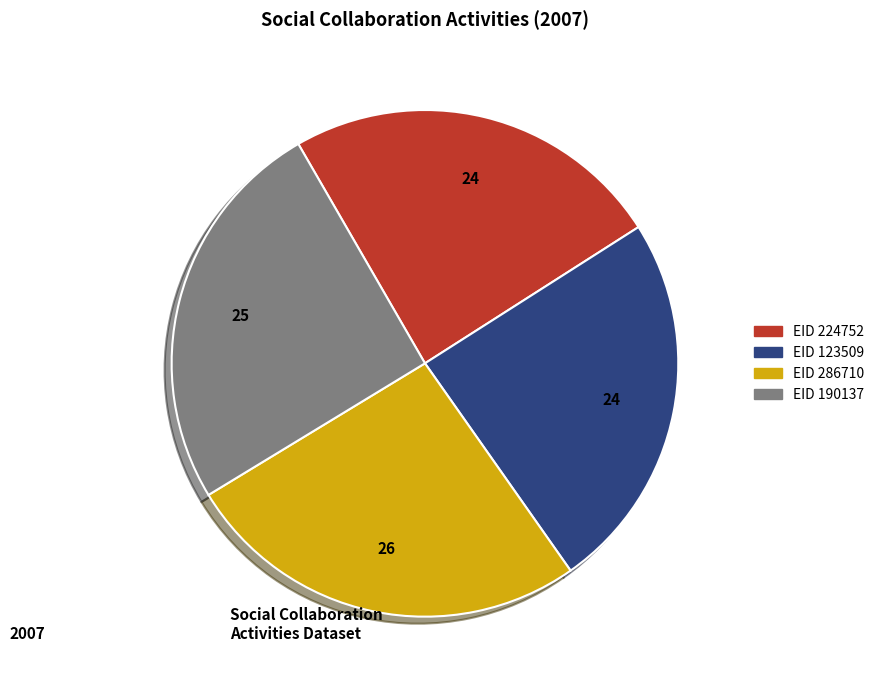

Does any single category account for the majority?

No